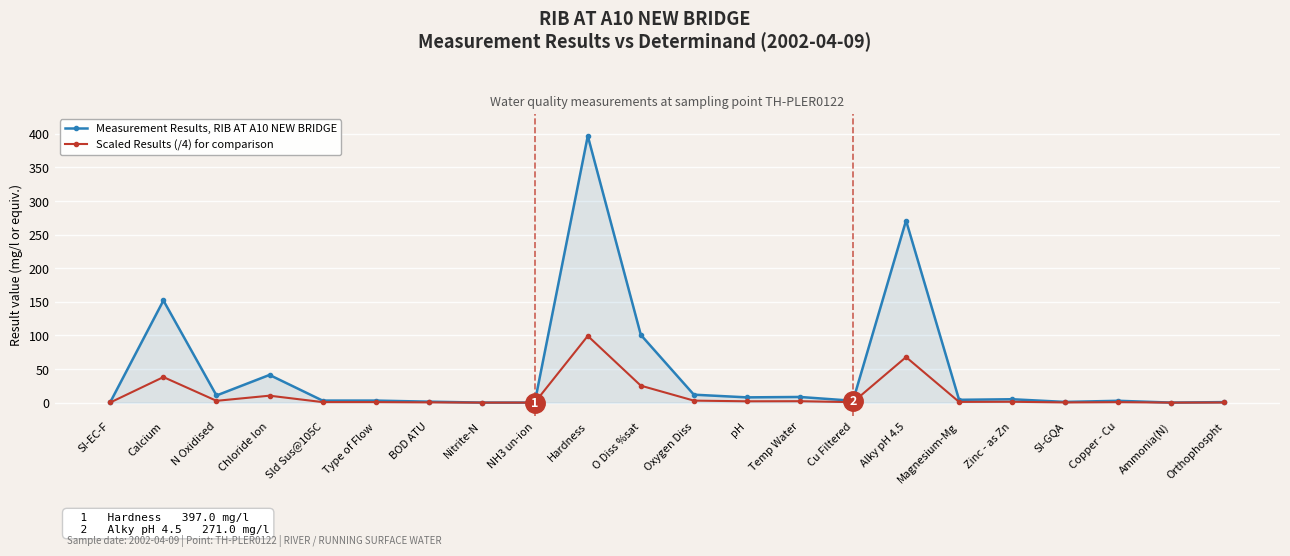

How many lines are shown in the chart?

2